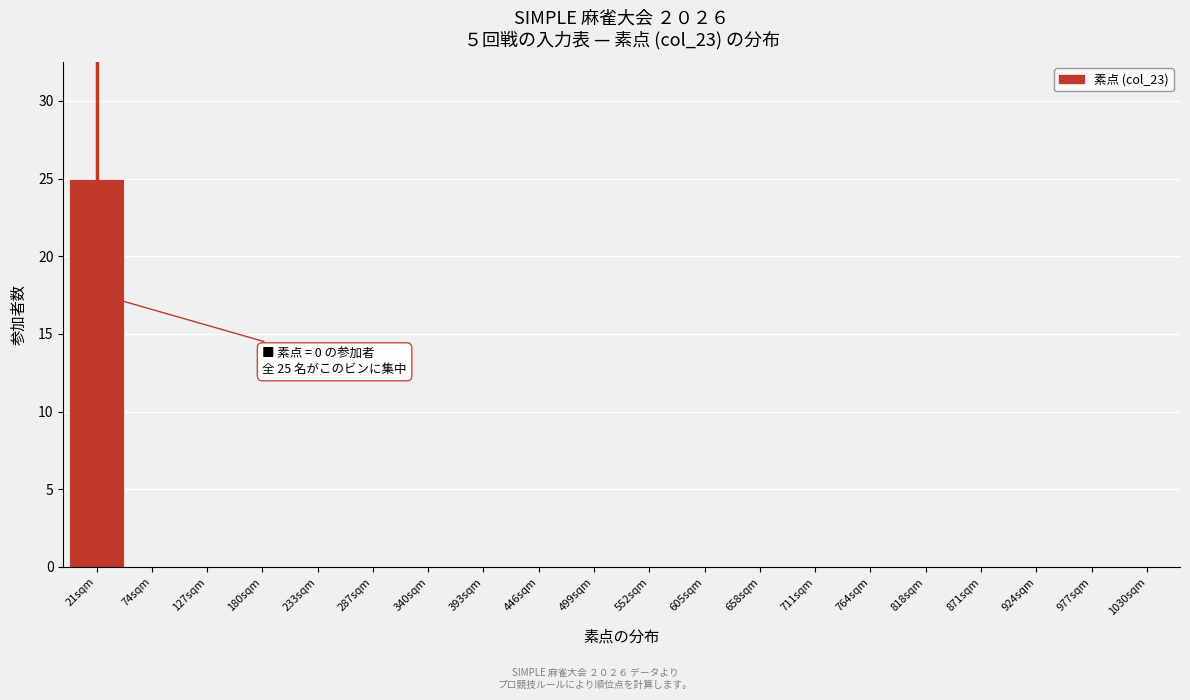

Reading left to right, list all the values displayed in this chart.

21sqm=25	74sqm=0	127sqm=0	180sqm=0	233sqm=0	287sqm=0	340sqm=0	393sqm=0	446sqm=0	499sqm=0	552sqm=0	605sqm=0	658sqm=0	711sqm=0	764sqm=0	818sqm=0	871sqm=0	924sqm=0	977sqm=0	1030sqm=0